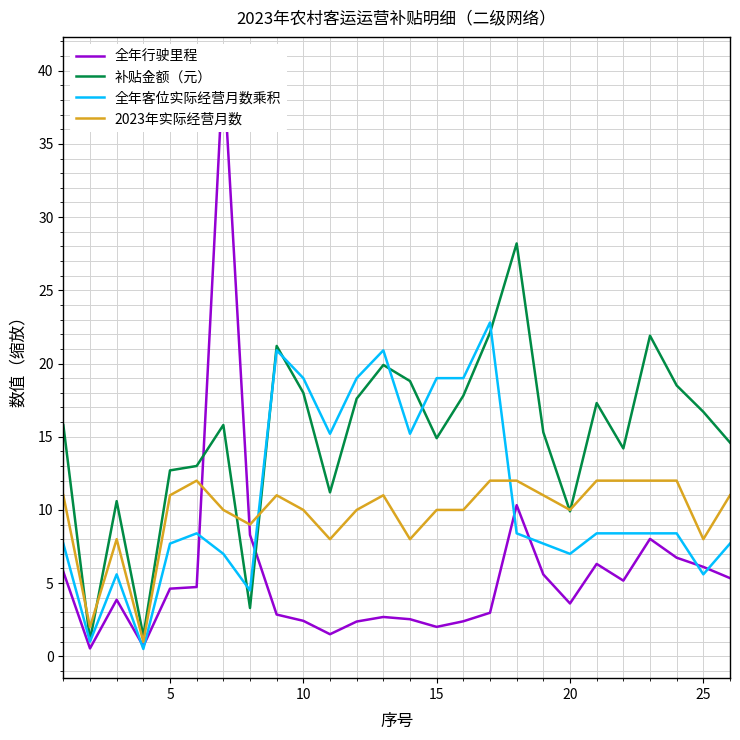

How many lines are shown in the chart?

4